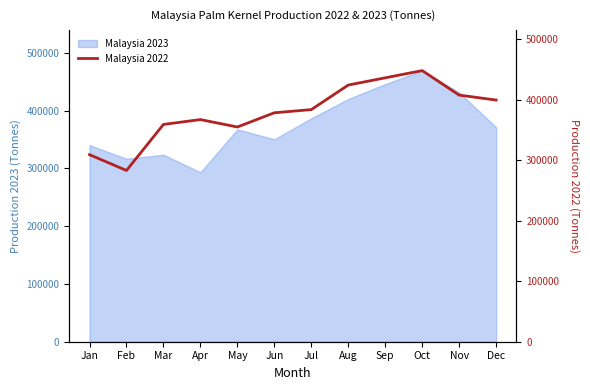

The value of Malaysia 2023 at Jan is 340369. True or false?

True